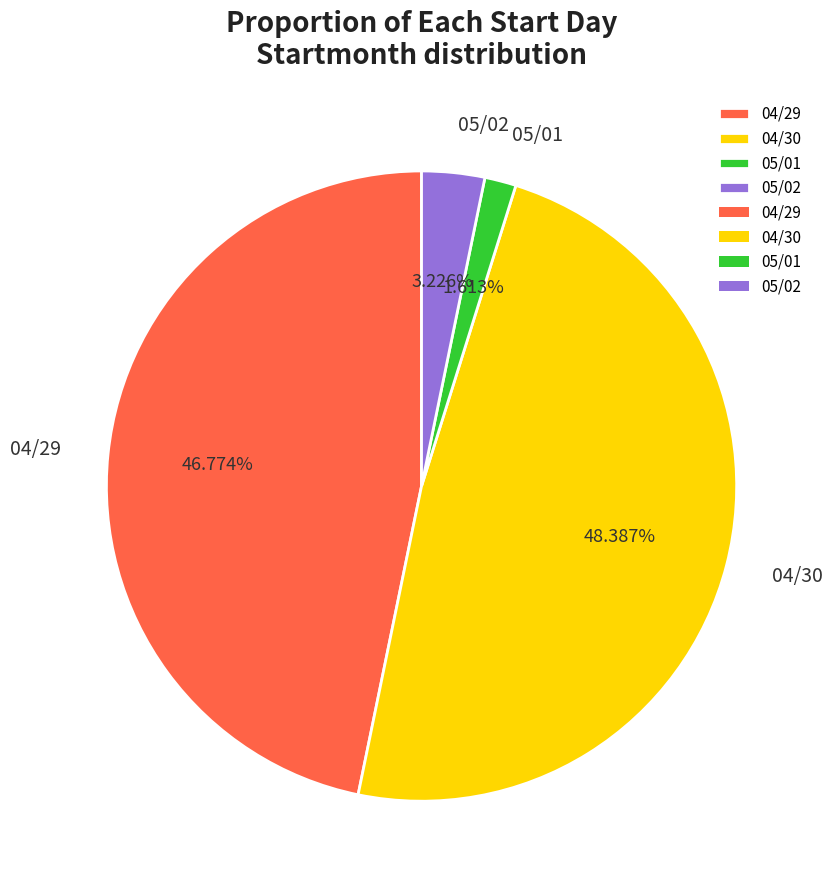

To the nearest percent, what portion does 05/01 represent?

2%